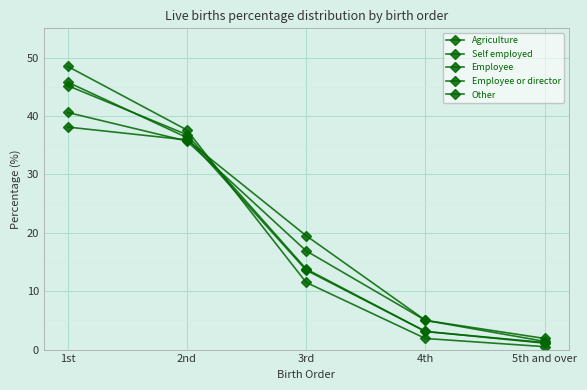

What is the difference between the maximum and minimum values in the Other series?

44.6